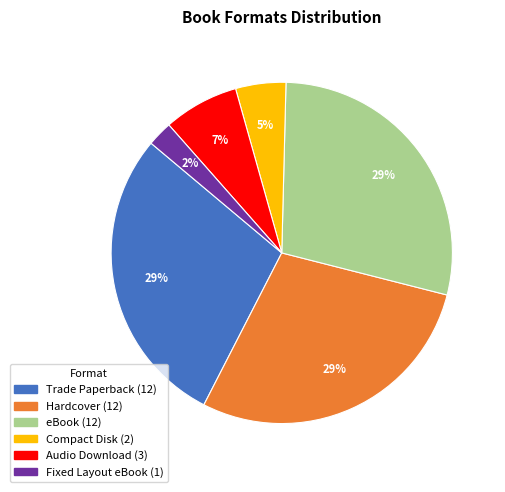

Is it true that Audio Download is 7% of the pie?

True